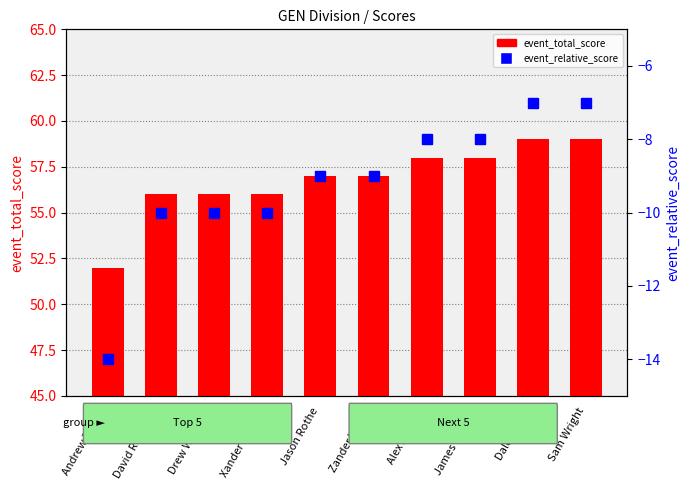

What is the difference between the maximum and second lowest values in the event_total_score series?

3